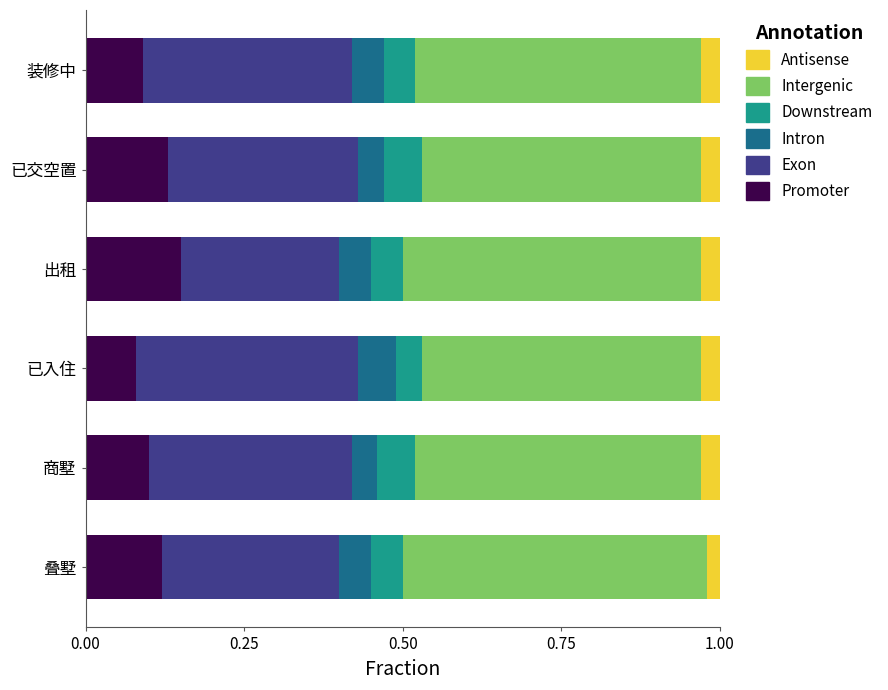

The Promoter series shows 0.0 at 装修中. True or false?

False